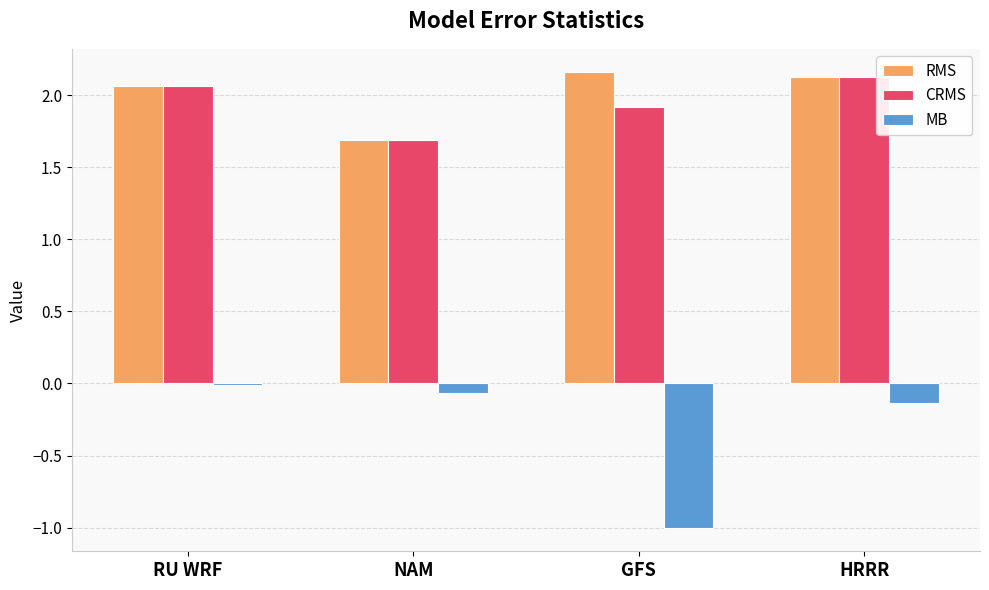

The MB series shows -0.0 at RU WRF. True or false?

True